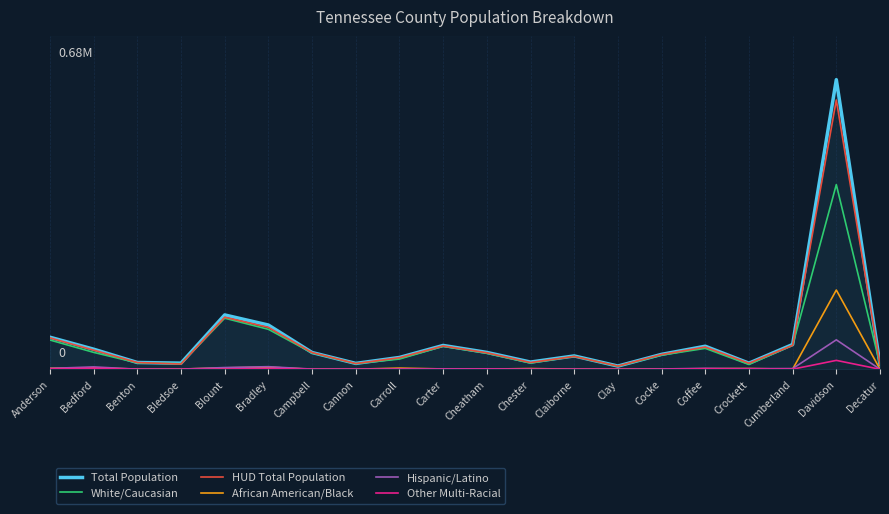

Is it true that Other Multi-Racial equals 244 at Campbell?

False